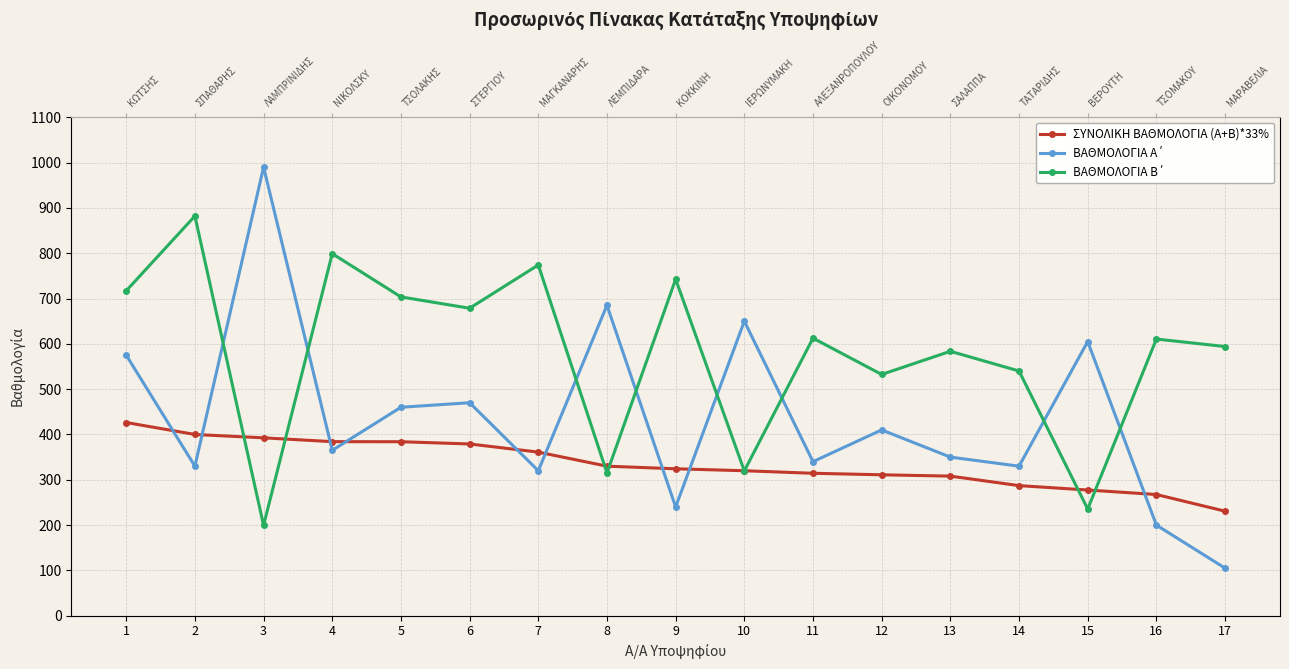

What is the smallest value displayed?

105.0